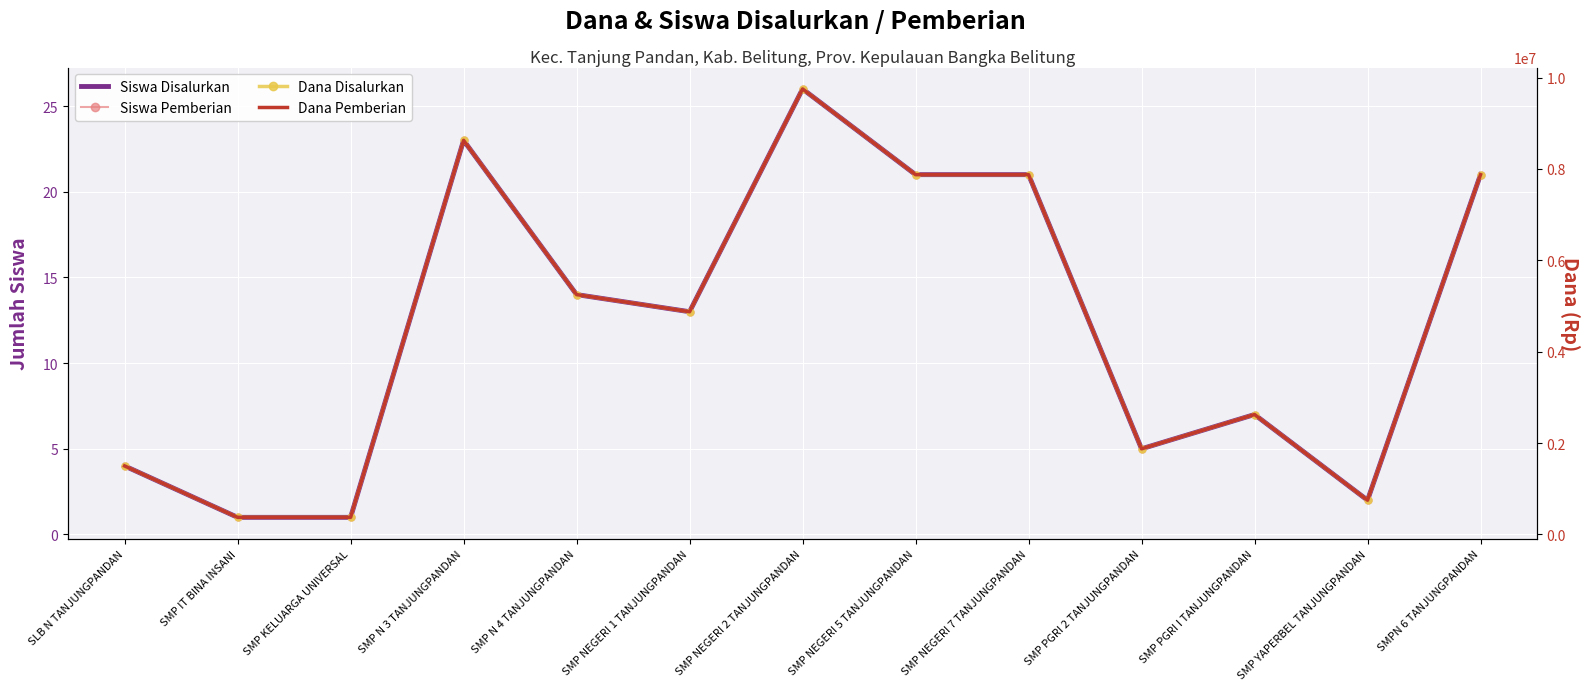

Is it true that Dana Pemberian equals 375000 at SMP IT BINA INSANI?

True